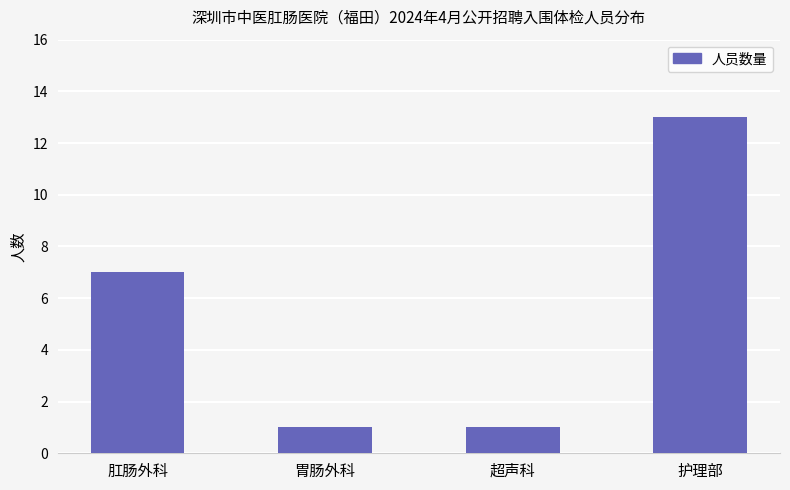

Count the values in the range 1 to 13.

4